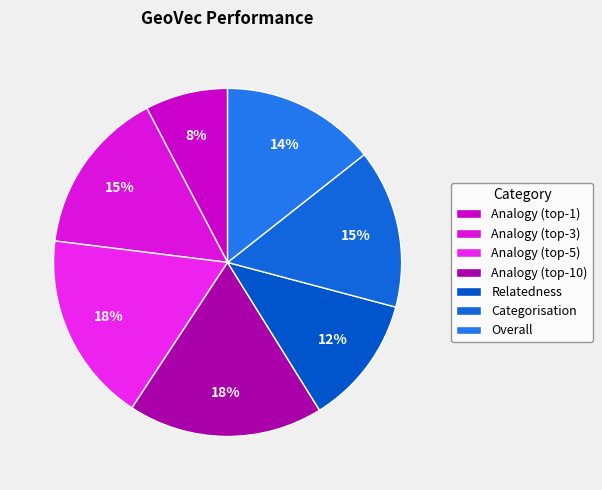

Does any single category account for the majority?

No